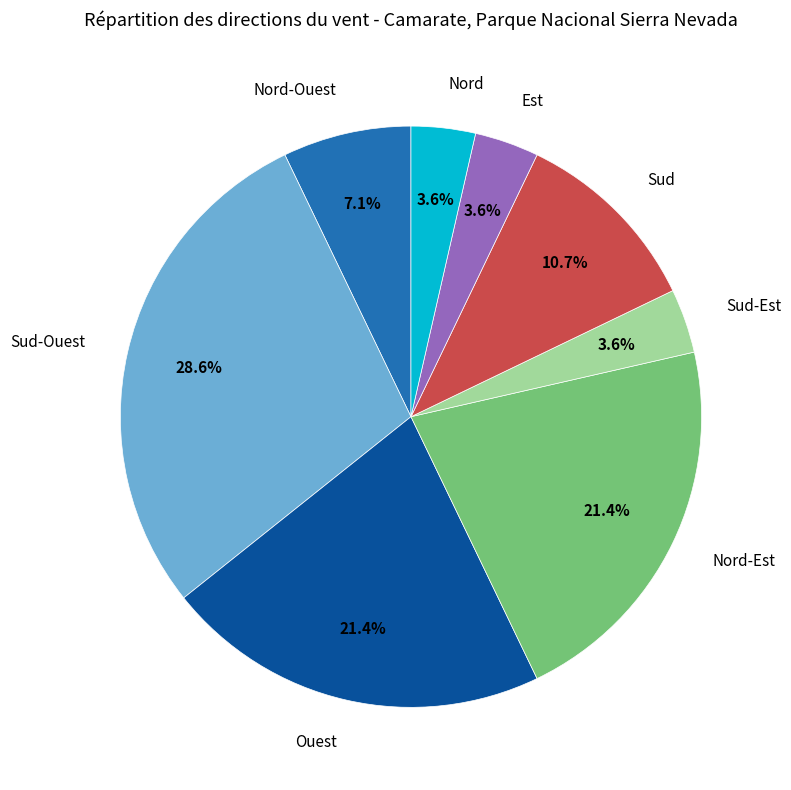

How many segments does this pie chart have?

8